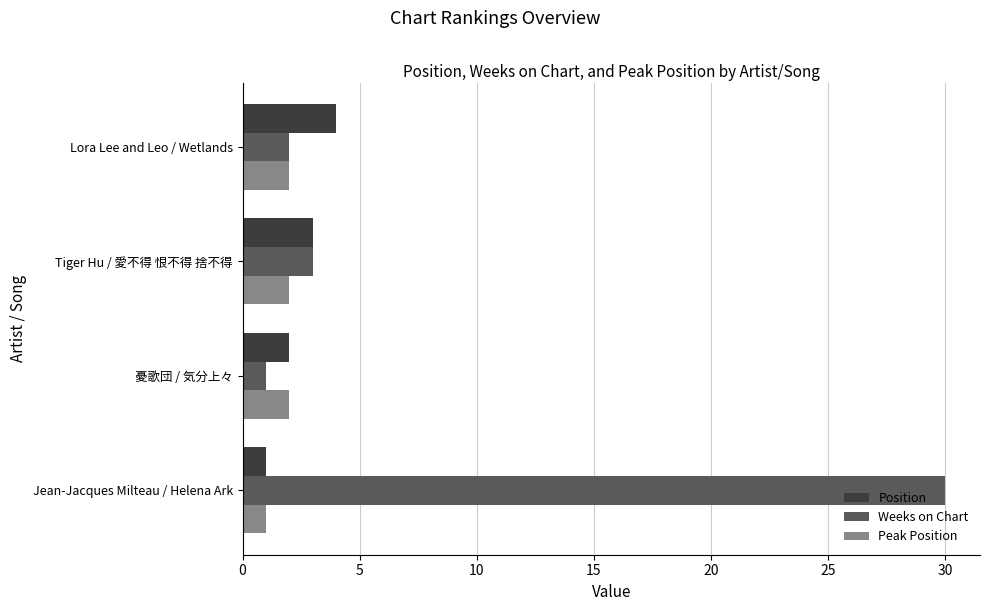

What is the maximum value for Weeks on Chart?

30